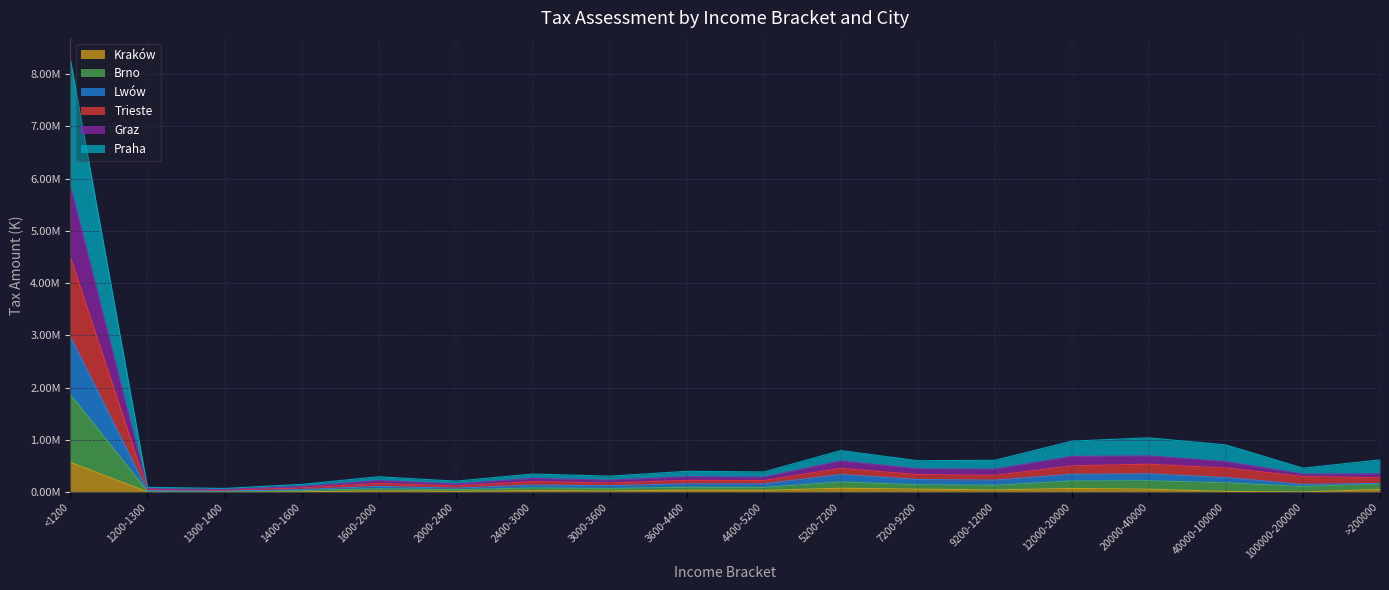

What is the difference between the second highest and minimum values in the Trieste series?

497805.2